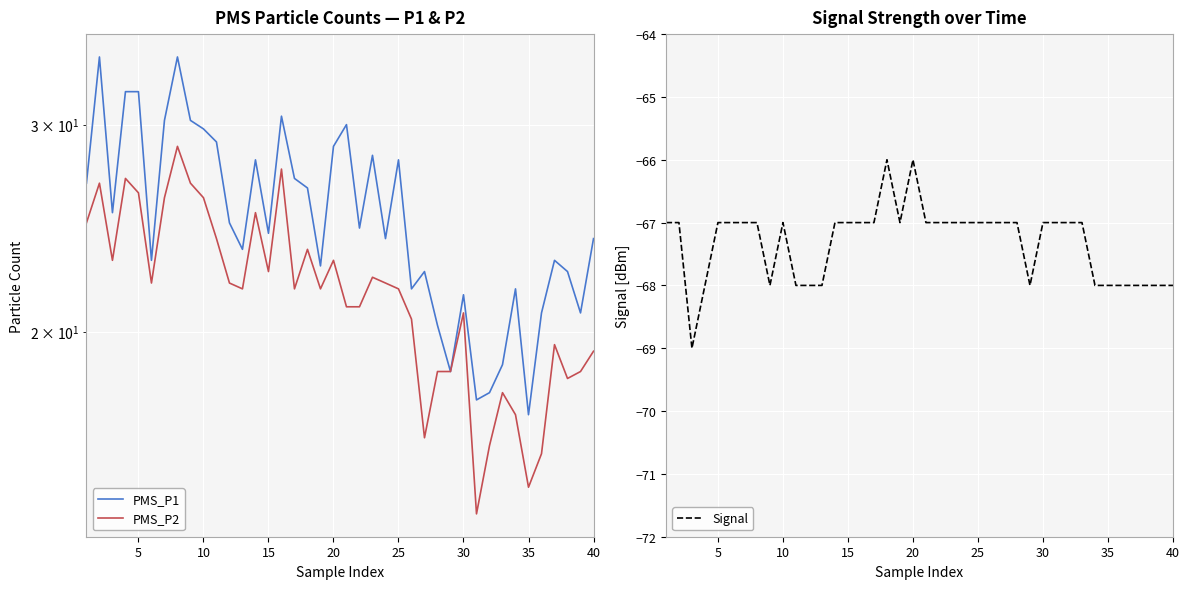

What are all the series names shown in the legend?

PMS_P1, PMS_P2, Signal